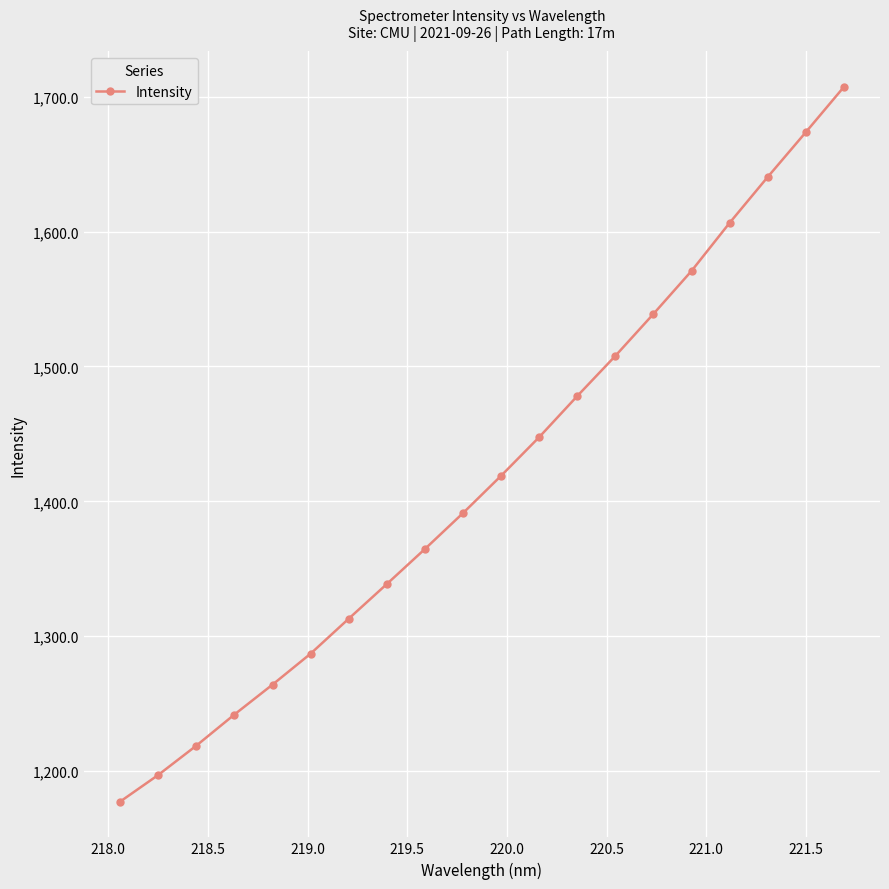

What is the maximum value shown in the chart?

1707.1